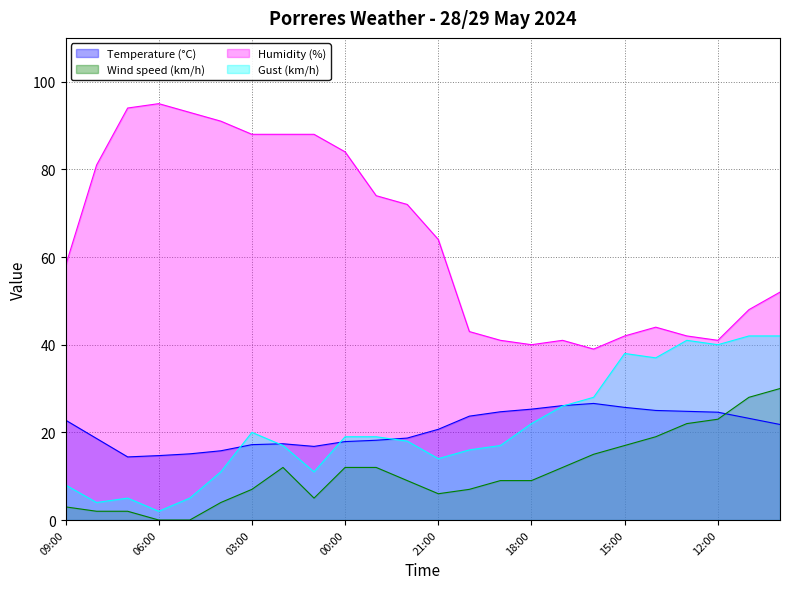

At 01:00, list the series in order from largest to smallest.

Humidity (%), Temperature (°C), Gust (km/h), Wind speed (km/h)